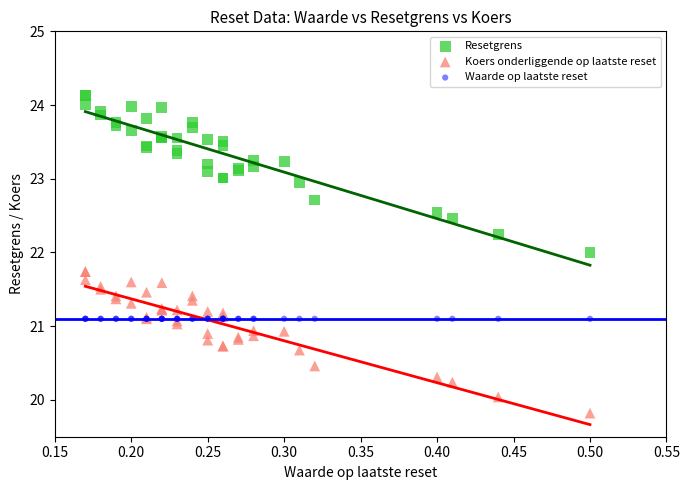

Which series reaches the maximum Y coordinate?

Resetgrens